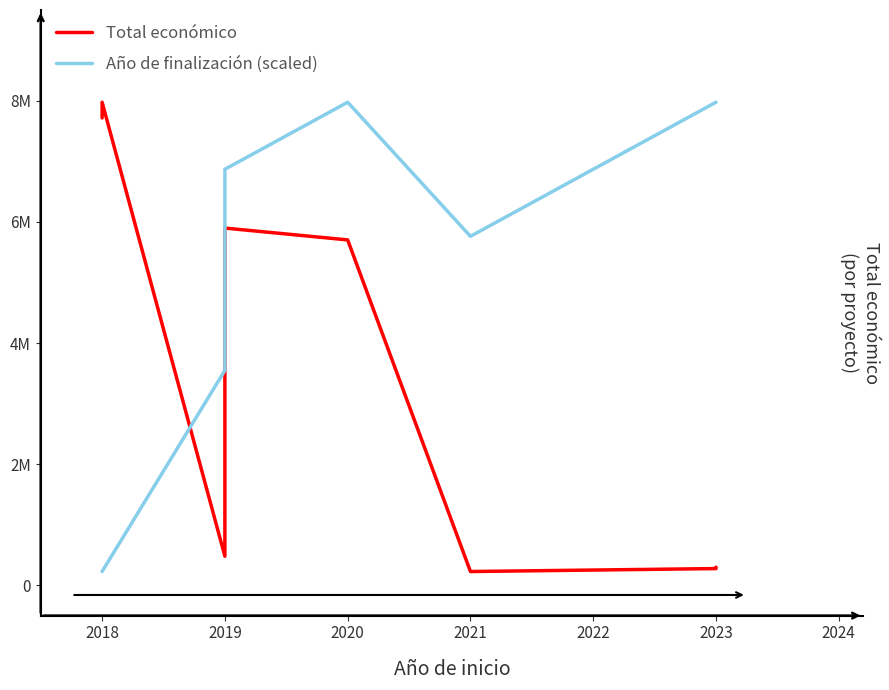

Where is the first local minimum for Total económico?

2019